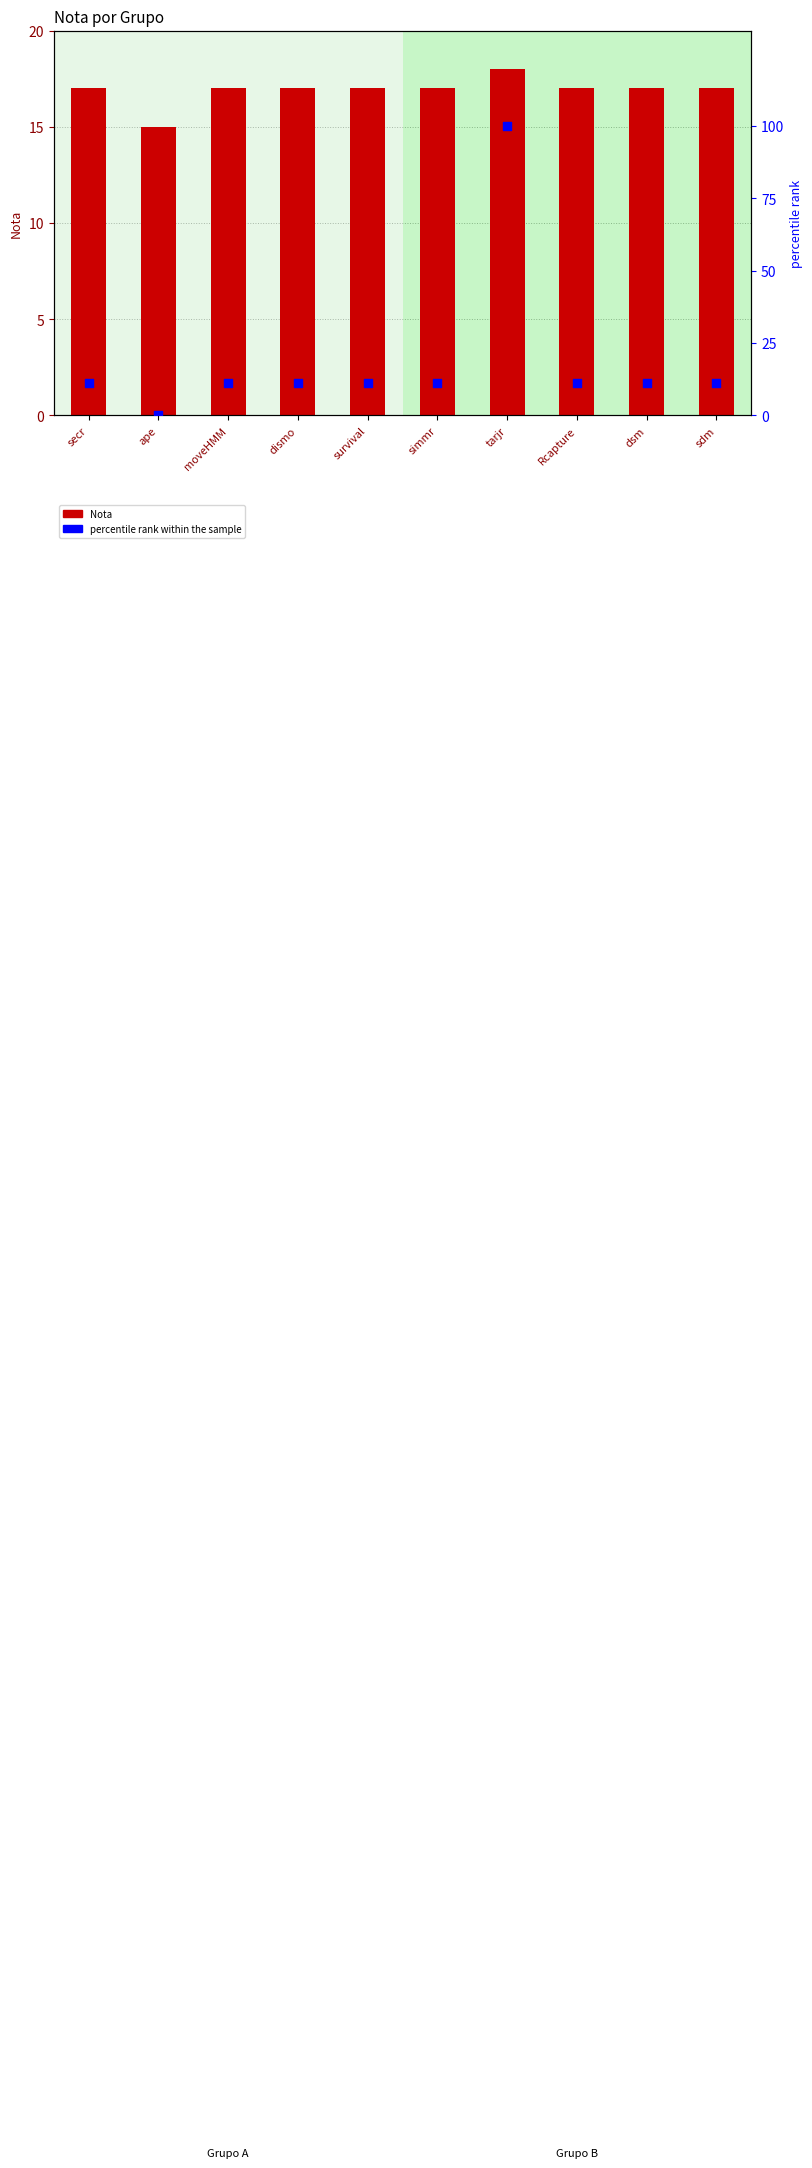

Which series has the largest total across all categories?

percentile rank within the sample